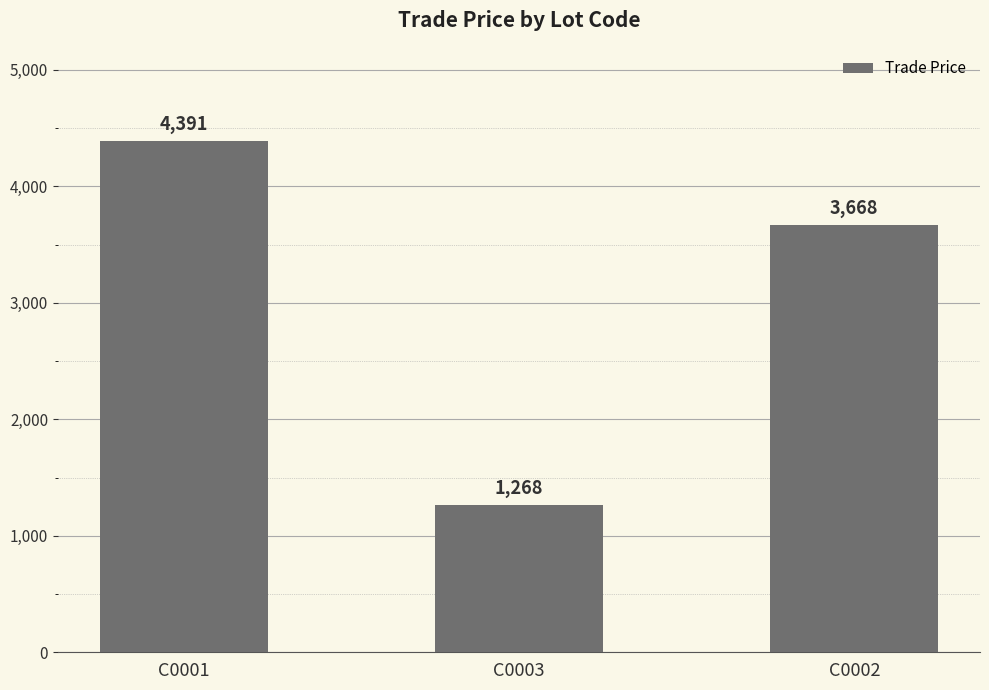

Which has a higher value, C0001 or C0002?

C0001